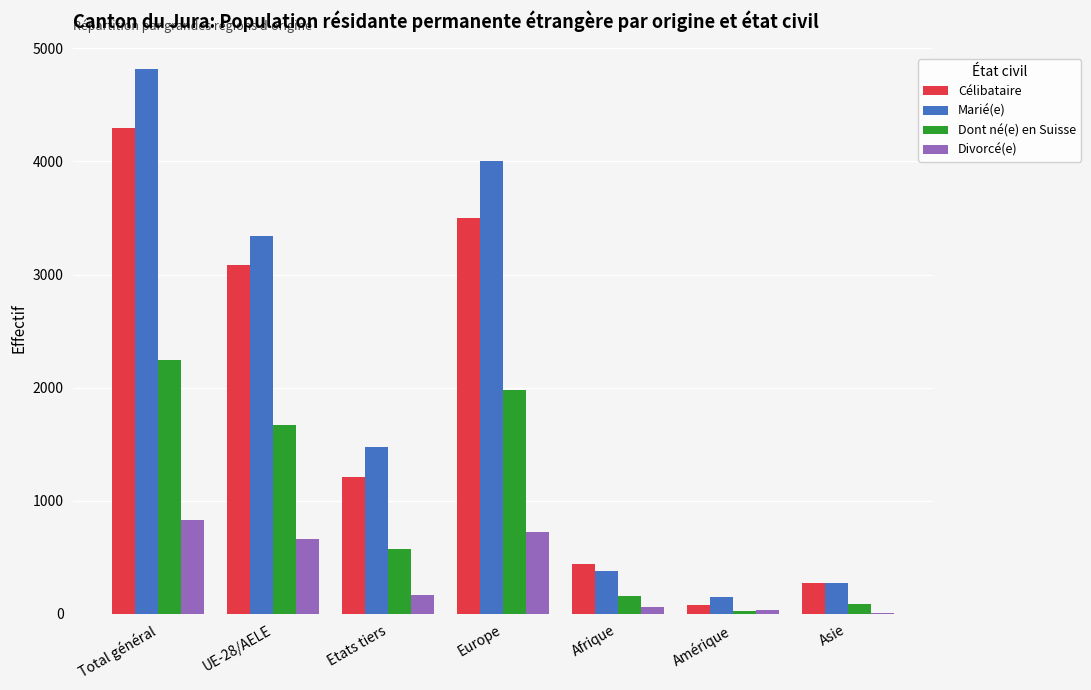

Are the bars horizontal?

No